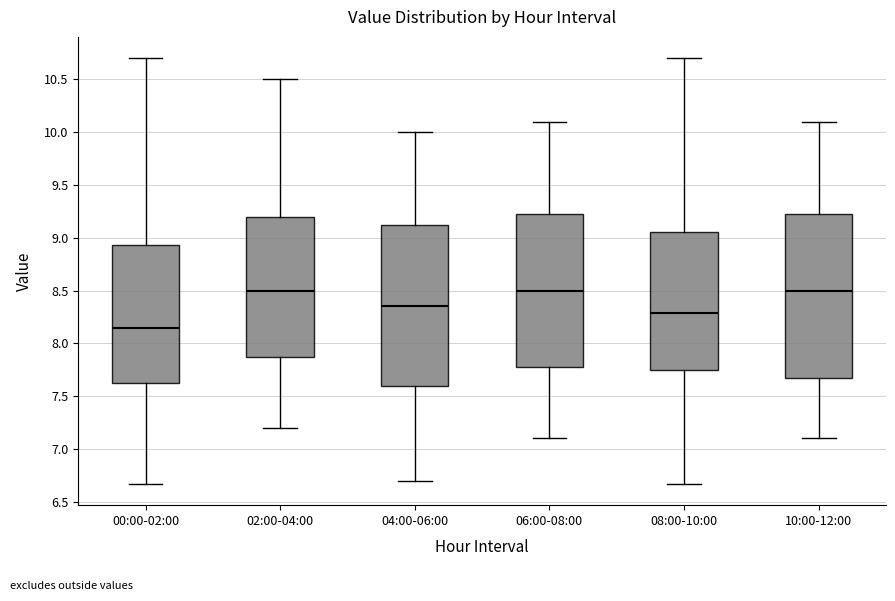

Where is the upper edge of the box for 10:00-12:00 on the y-axis? The values are not printed on the chart, so give them approximately, as read against the axis.

9.25